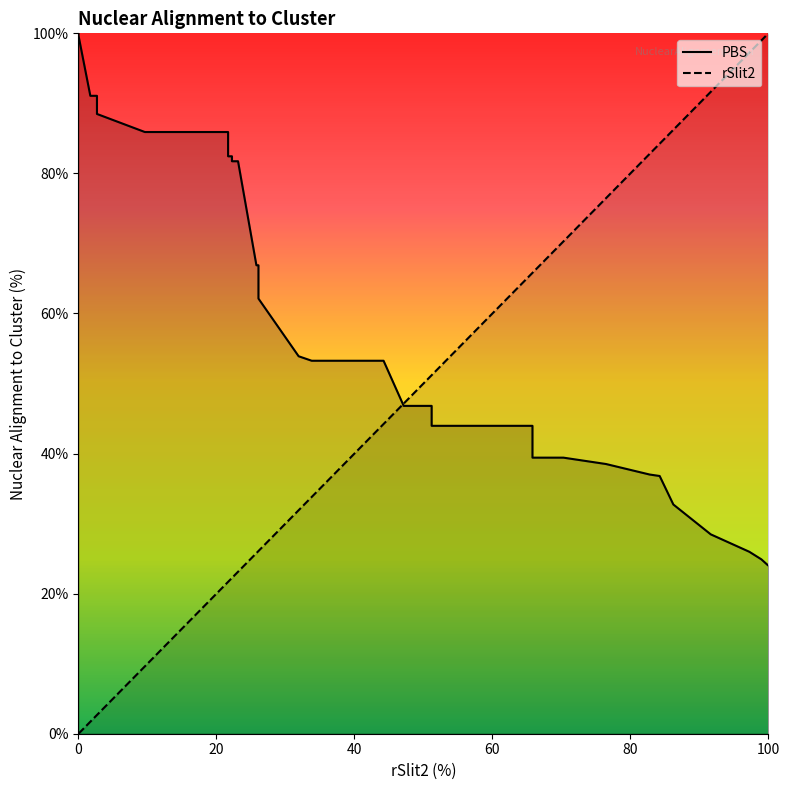

What are all the series names shown in the legend?

PBS, rSlit2